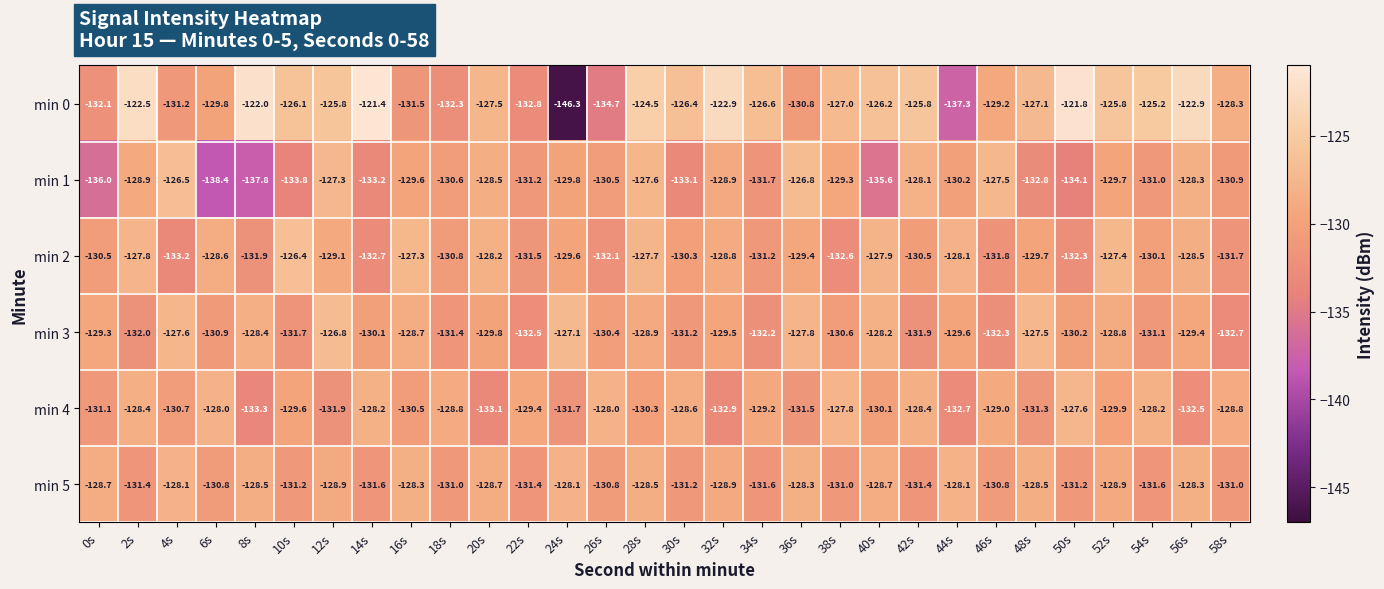

What is the highest value of the min 5 series?

-128.1